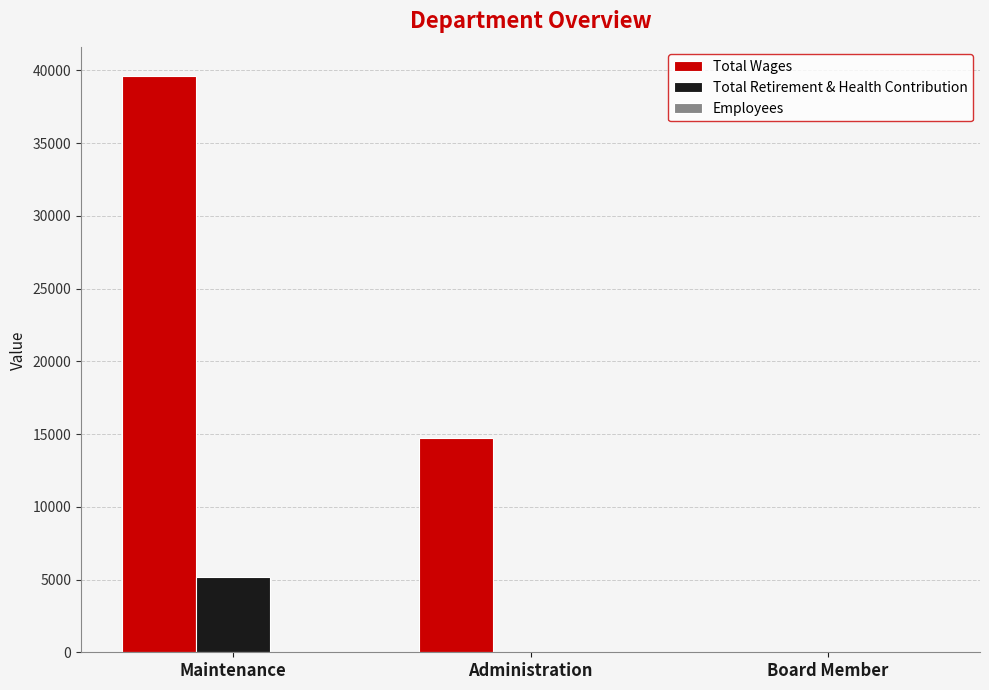

At which label does Total Wages reach its peak?

Maintenance